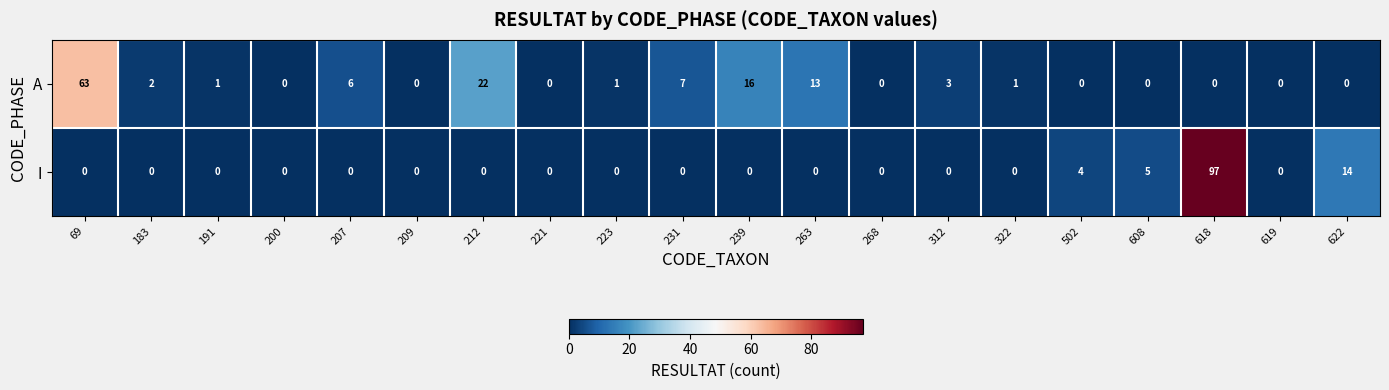

At how many categories does at least one series exceed 34?

2